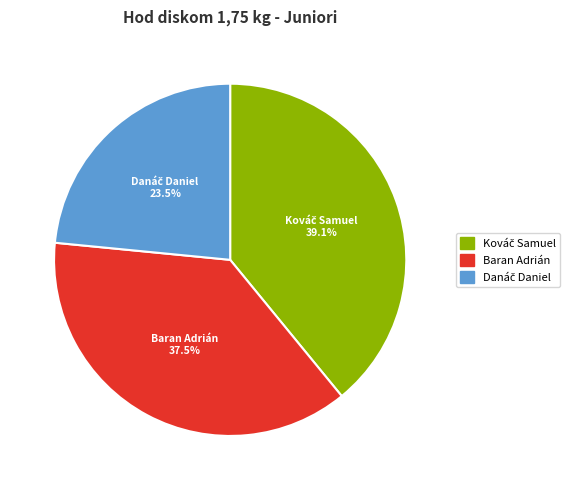

How much of the chart is everything except Baran Adrián?

62.5%